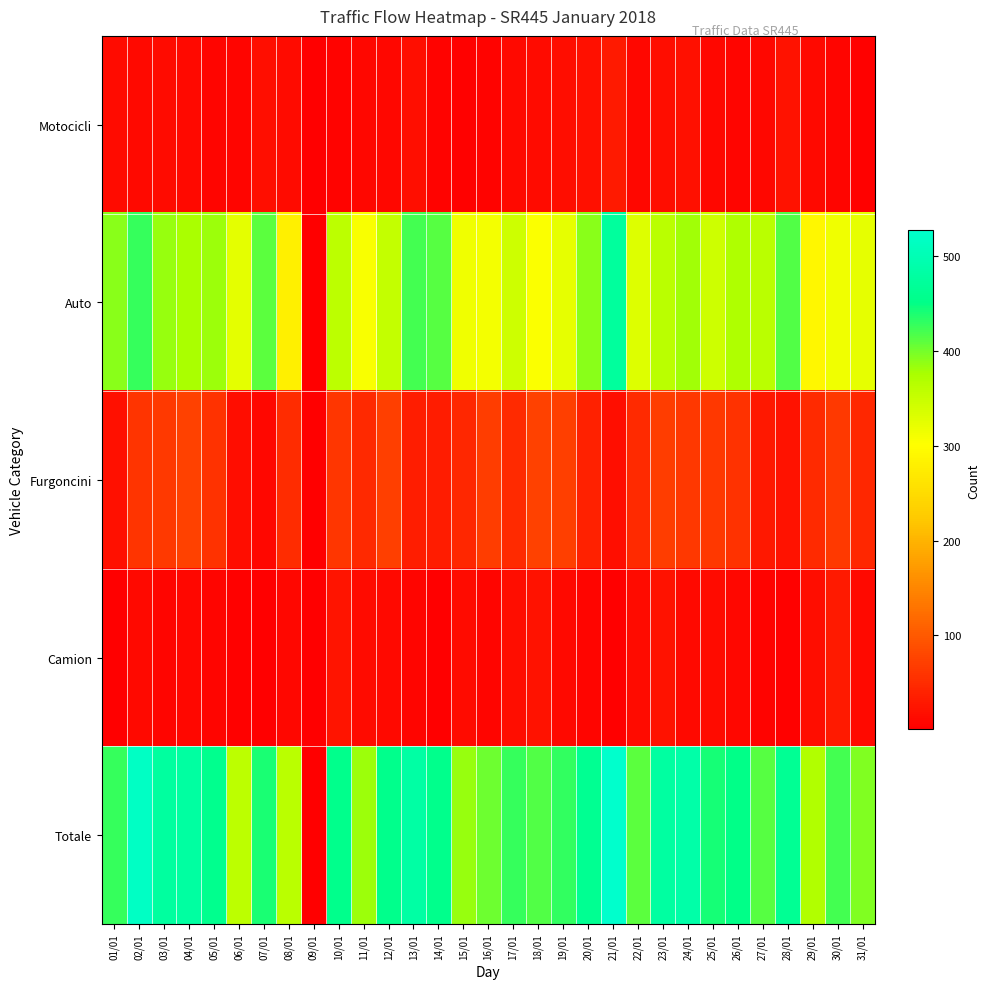

Is it true that Camion equals 22.0 at 22/01?

False